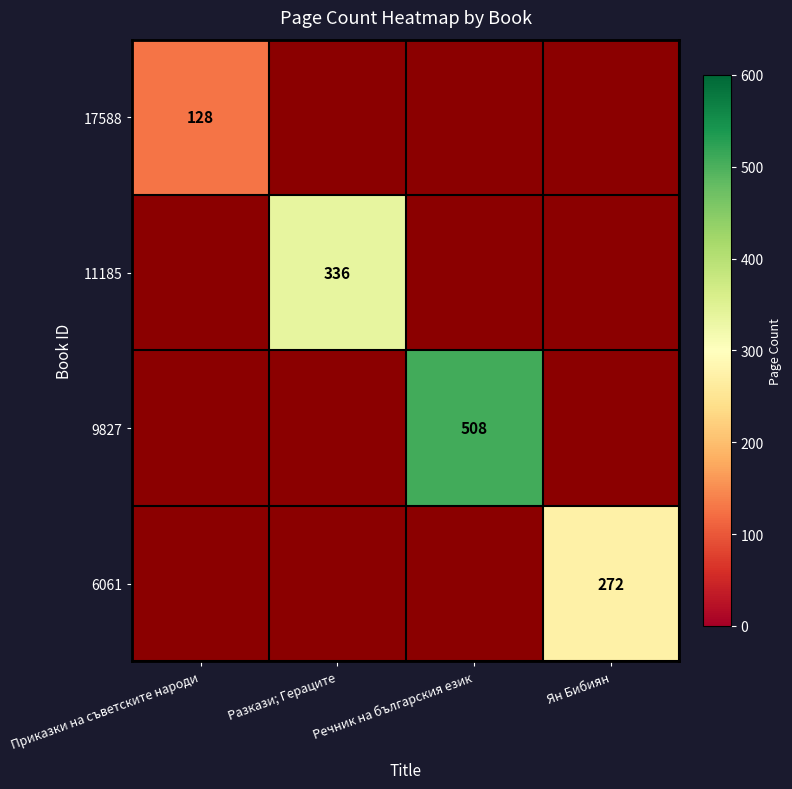

True or false: 9827 has a value of 508 at Речник на българския език.

True